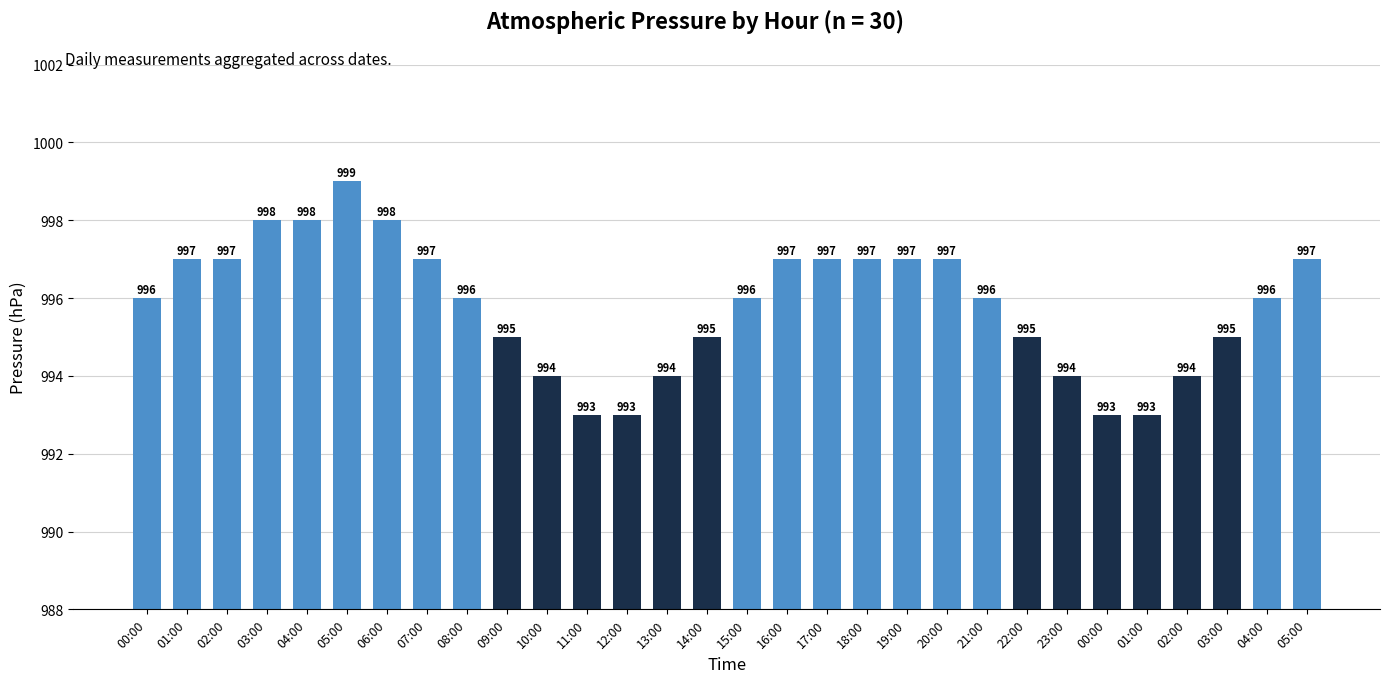

What is the change in value from 08:00 to 03:00?

-1